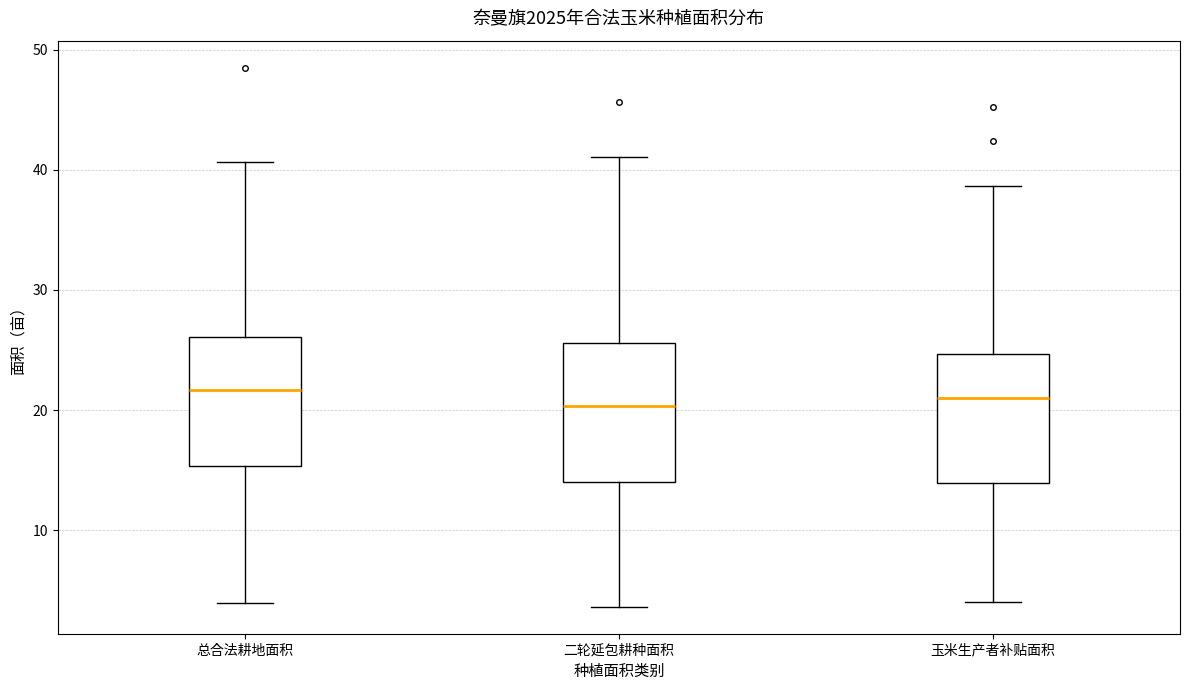

Reading left to right, transcribe this box plot: for each box, give where its median line is, the range the box spans, and where its two whiskers end, as read against the y-axis. The values are not printed on the chart, so give them approximately, as read against the axis.

总合法耕地面积: median 22, box 15 to 26, whiskers 4 to 41
二轮延包耕种面积: median 20, box 14 to 26, whiskers 4 to 41
玉米生产者补贴面积: median 21, box 14 to 25, whiskers 4 to 39